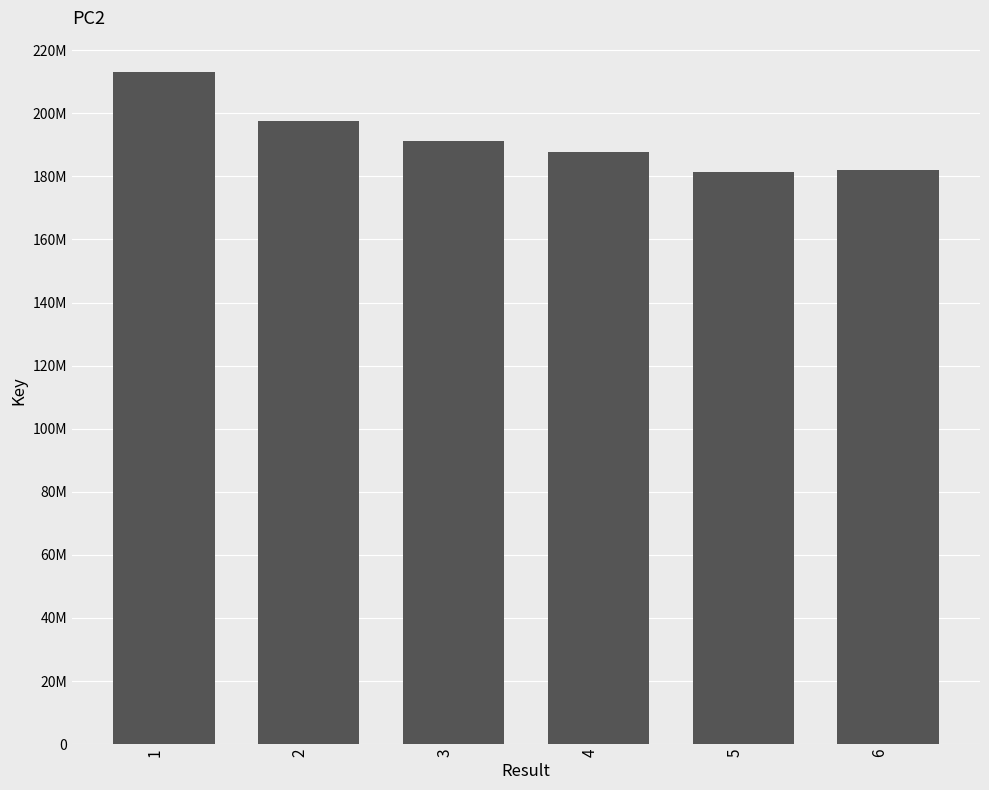

What is the change in value from 5 to 6?

+689114